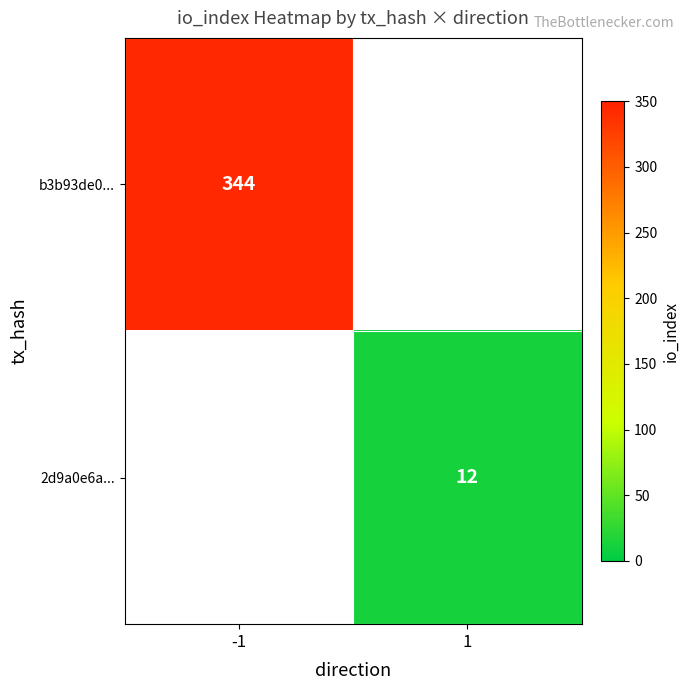

The b3b93de0... series shows 344 at -1. True or false?

True